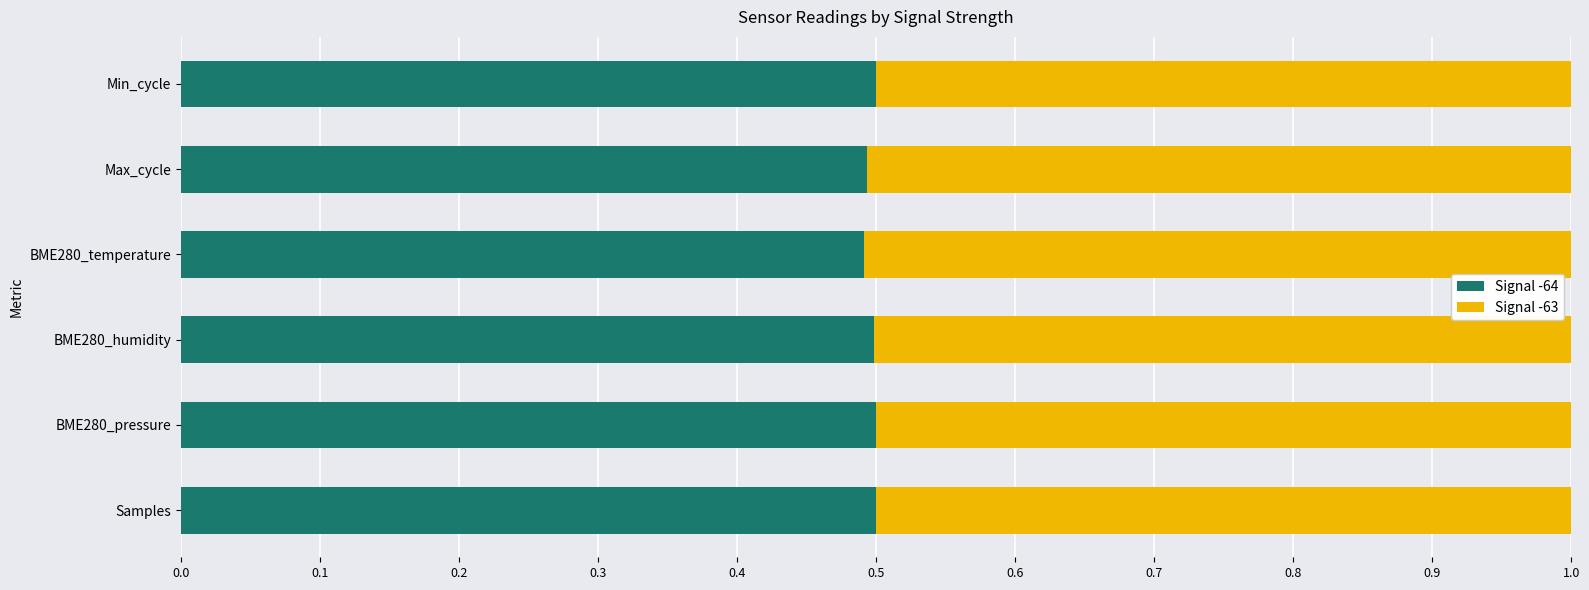

What are all the series names shown in the legend?

Signal -64, Signal -63